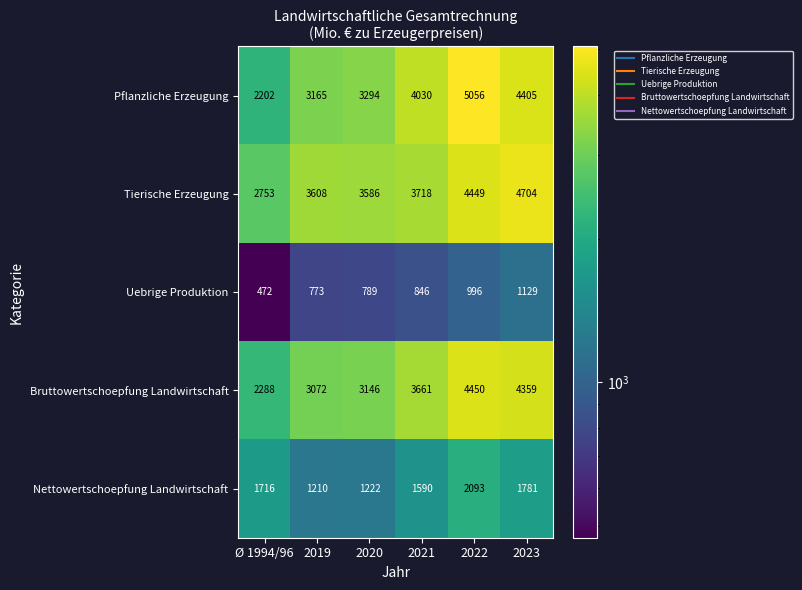

What is the sum of all Uebrige Produktion values?

5005